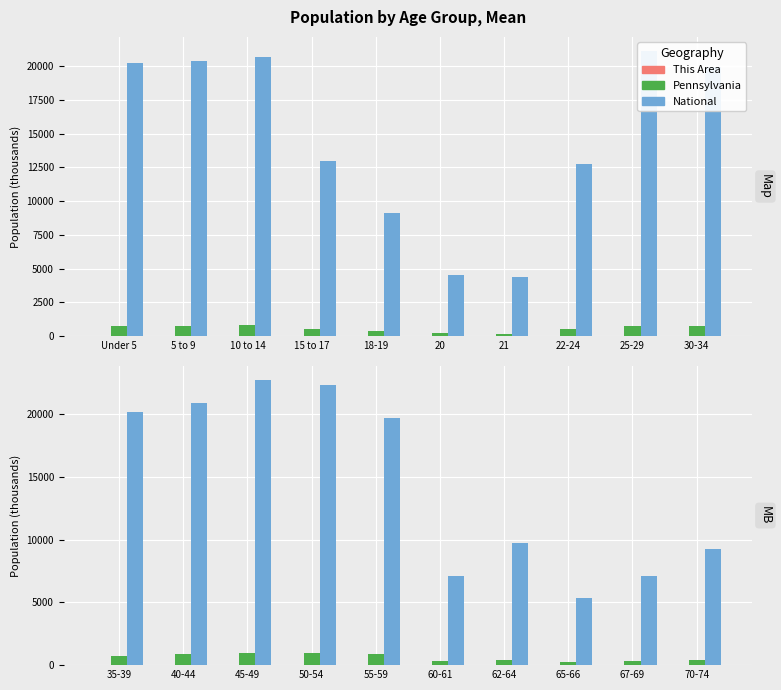

What is the minimum value for This Area?

1.4